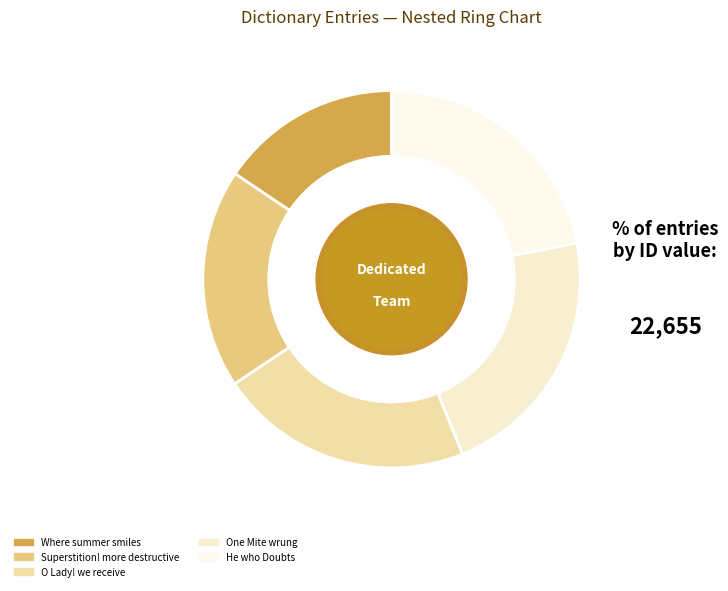

Combined, what portion of the pie is One Mite wrung and Superstition! more destructive?

40.7%